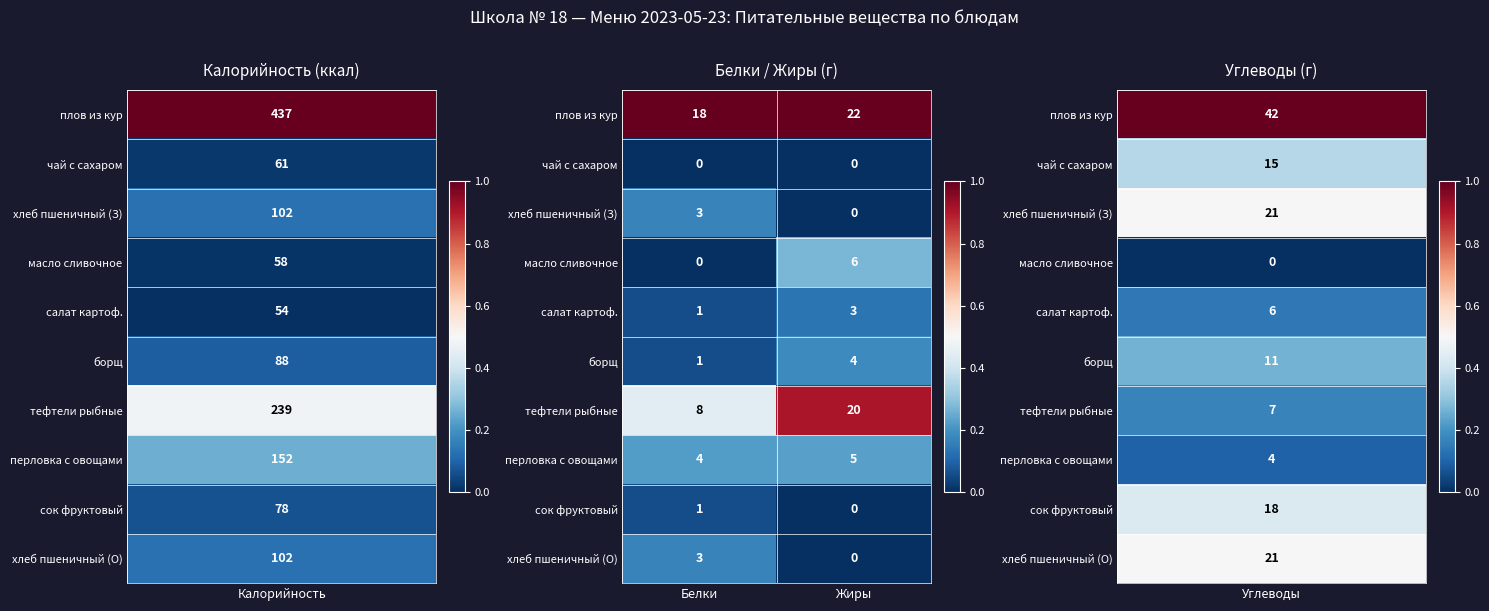

True or false: хлеб пшеничный (О) has a value of 2 at Жиры.

False